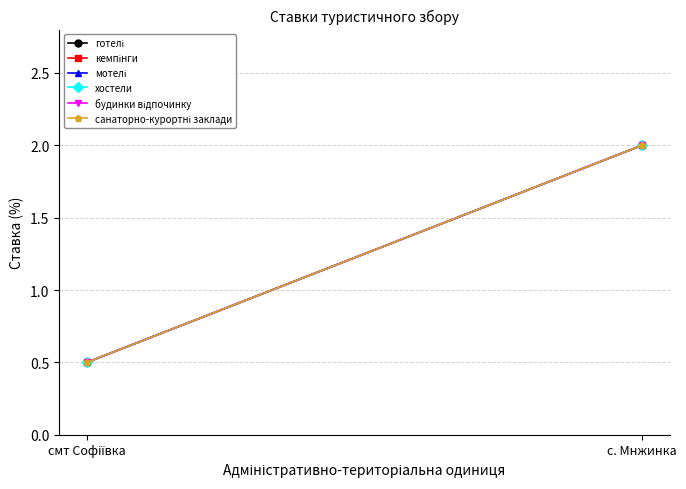

Rank the series at смт Софіївка from highest to lowest value.

готелі, кемпінги, мотелі, хостели, будинки відпочинку, санаторно-курортні заклади